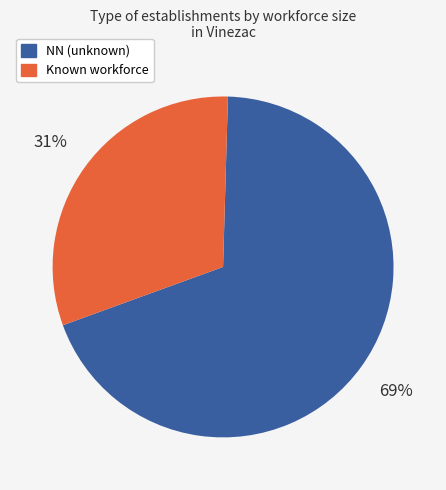

To the nearest percent, what is the average slice percentage?

50%